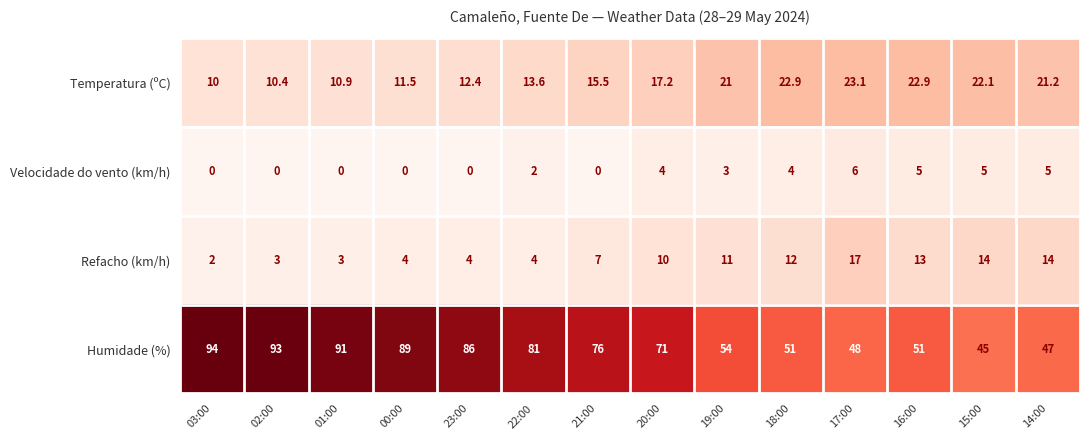

What is the difference between the maximum and minimum values in the Refacho (km/h) series?

15.0